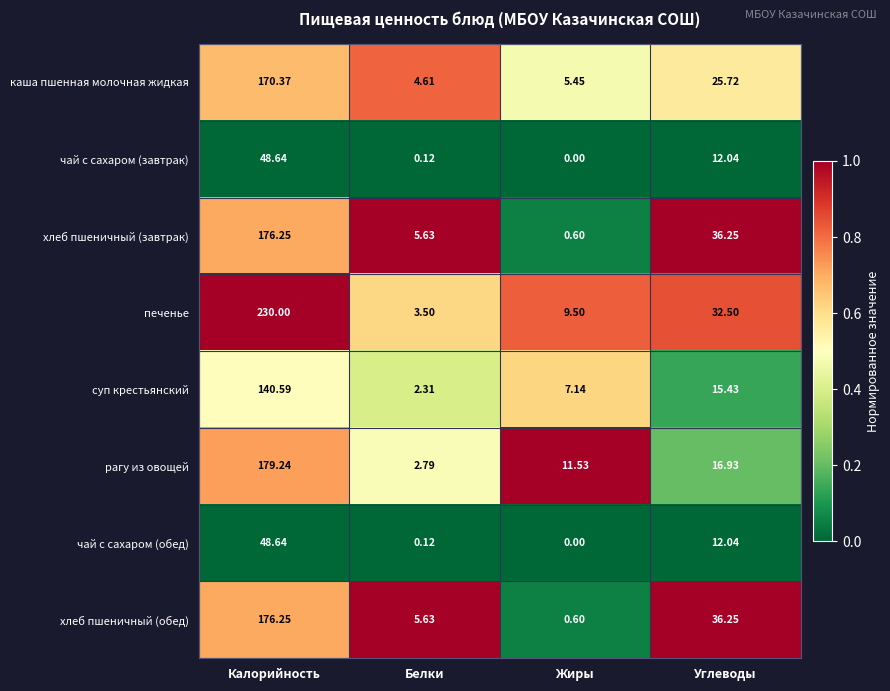

At how many categories does at least one series exceed 0?

4